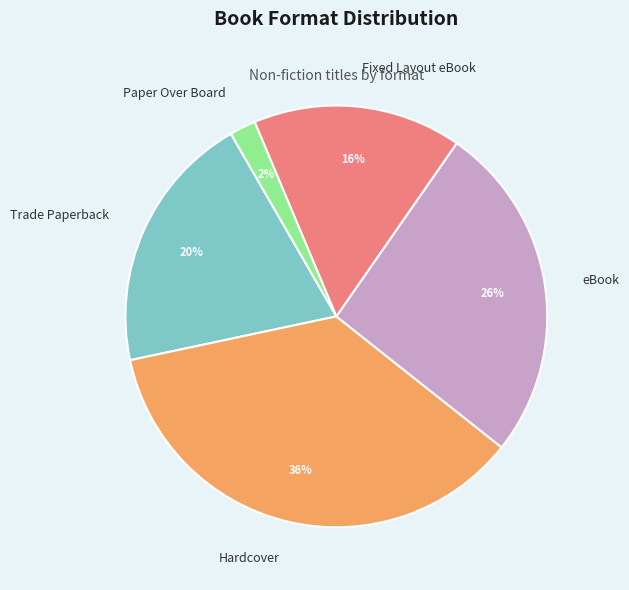

Which category has the biggest portion of the pie?

Hardcover